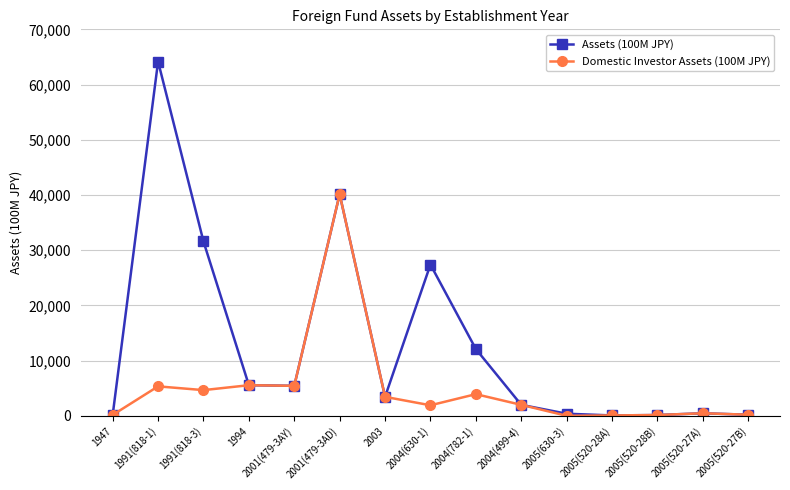

True or false: Domestic Investor Assets (100M JPY) has a value of 153 at 1947.

True